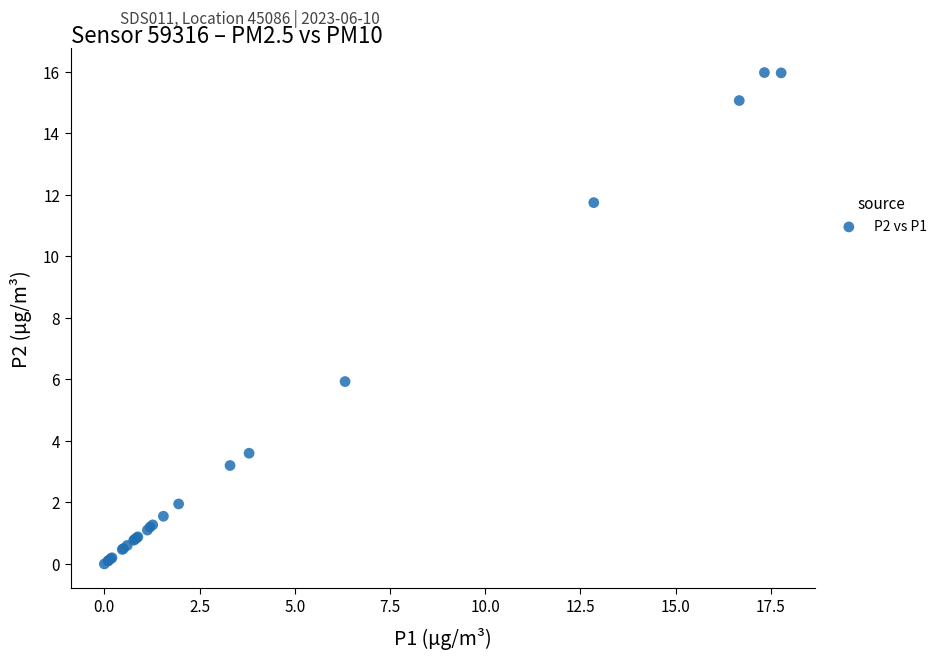

What Y value in the scatter plot is closest to 7?

5.9